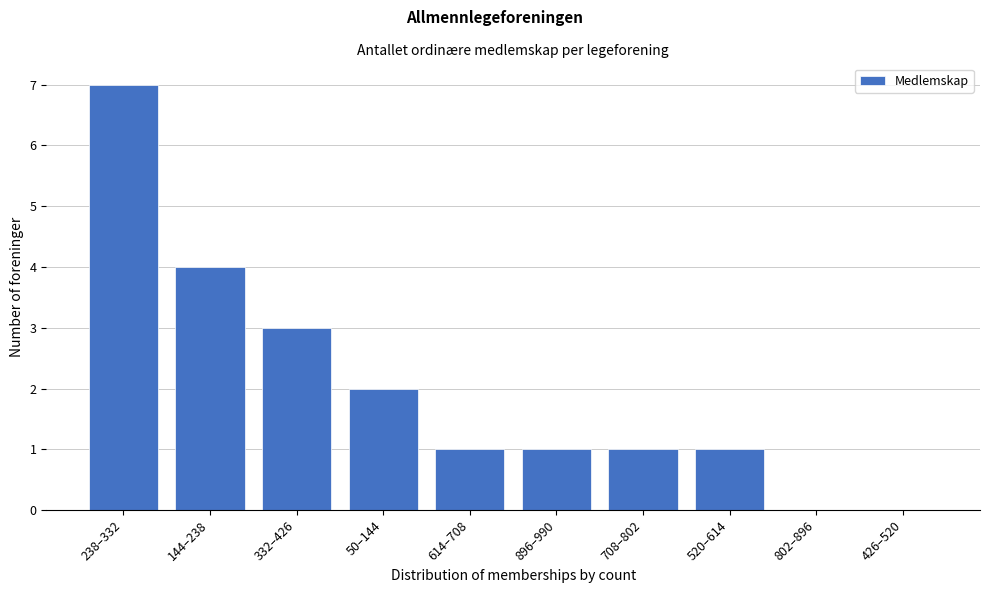

Reading left to right, transcribe all the data shown in this chart.

238–332=7	144–238=4	332–426=3	50–144=2	614–708=1	896–990=1	708–802=1	520–614=1	802–896=0	426–520=0